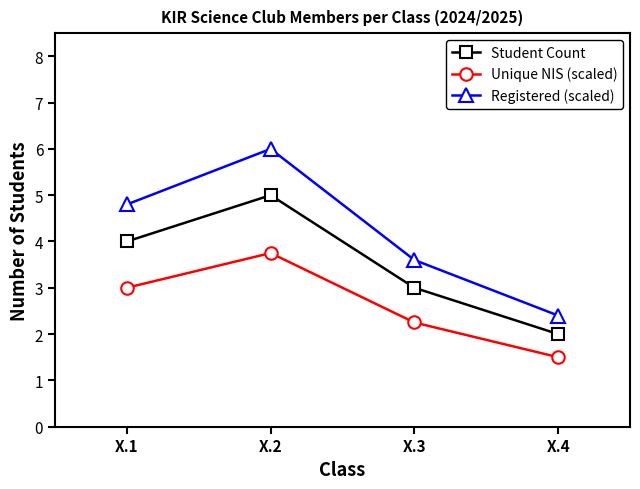

Which series has the widest spread of values?

Registered (scaled)